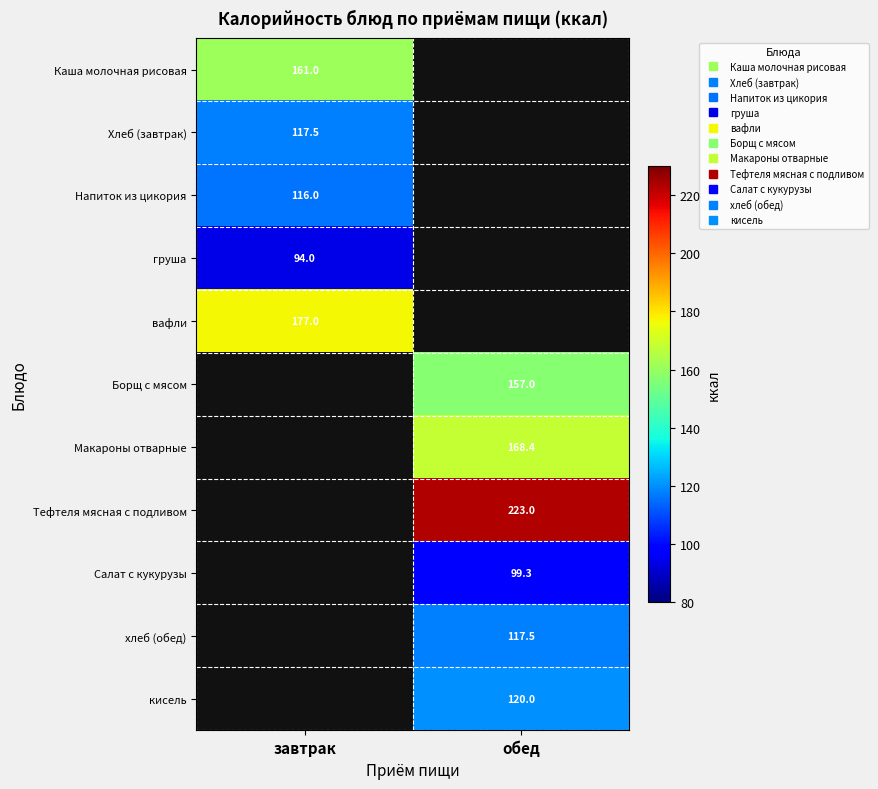

At which label does Борщ с мясом reach its minimum?

завтрак